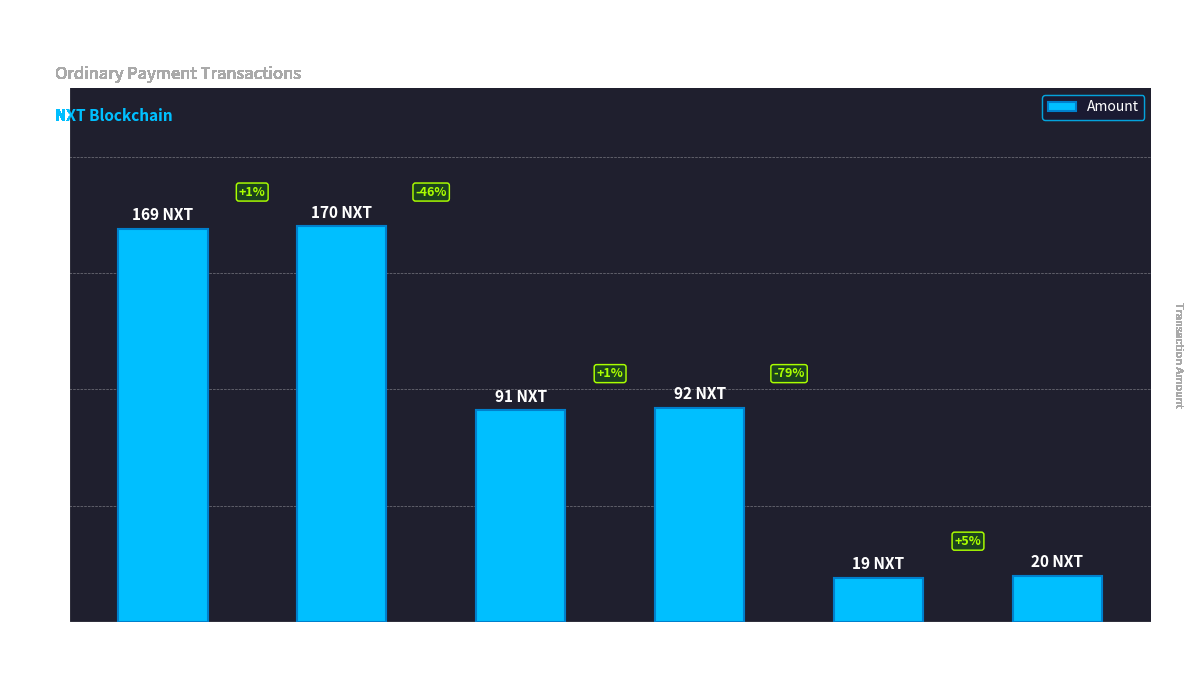

Are the bars horizontal?

No